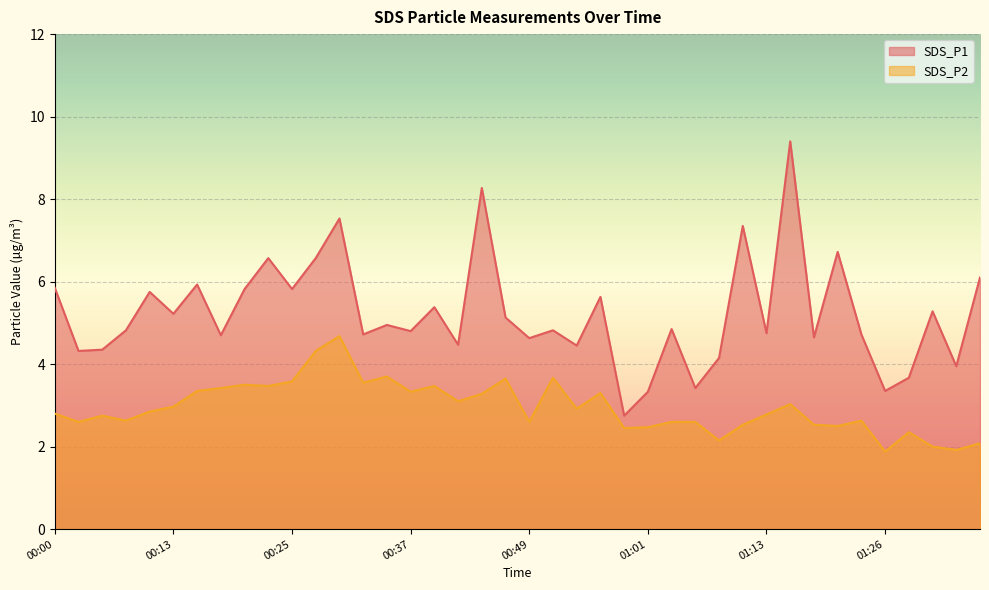

True or false: SDS_P2 has more than 0 interior local peaks.

True